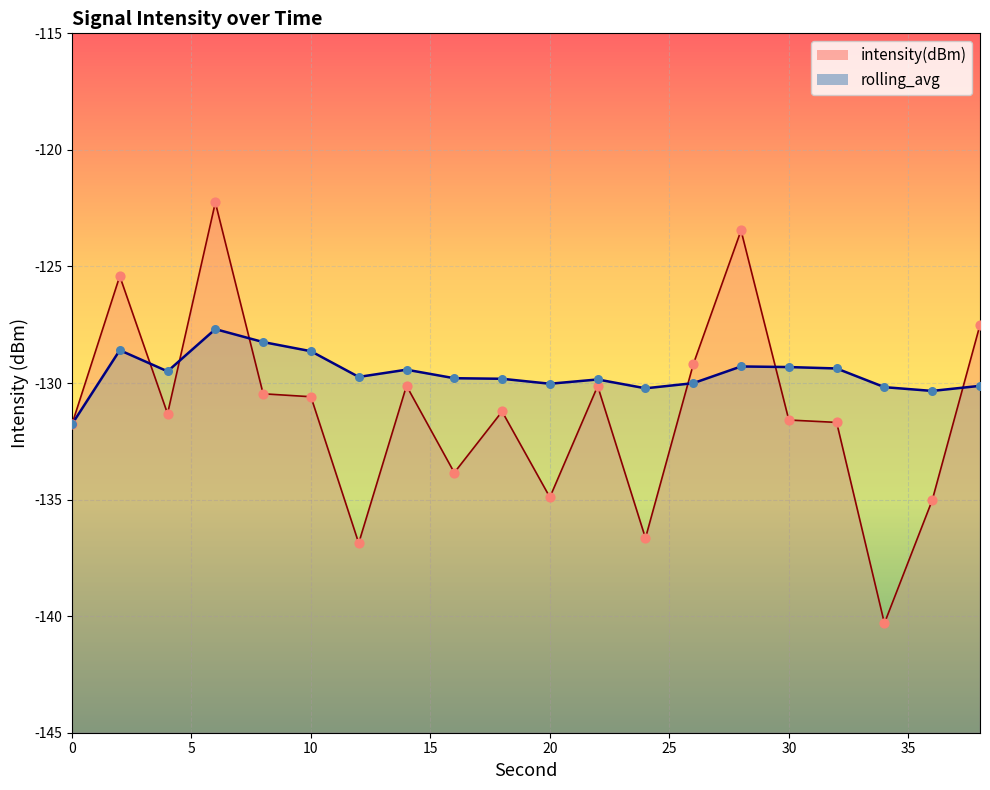

Which series reaches the minimum Y coordinate?

intensity(dBm)